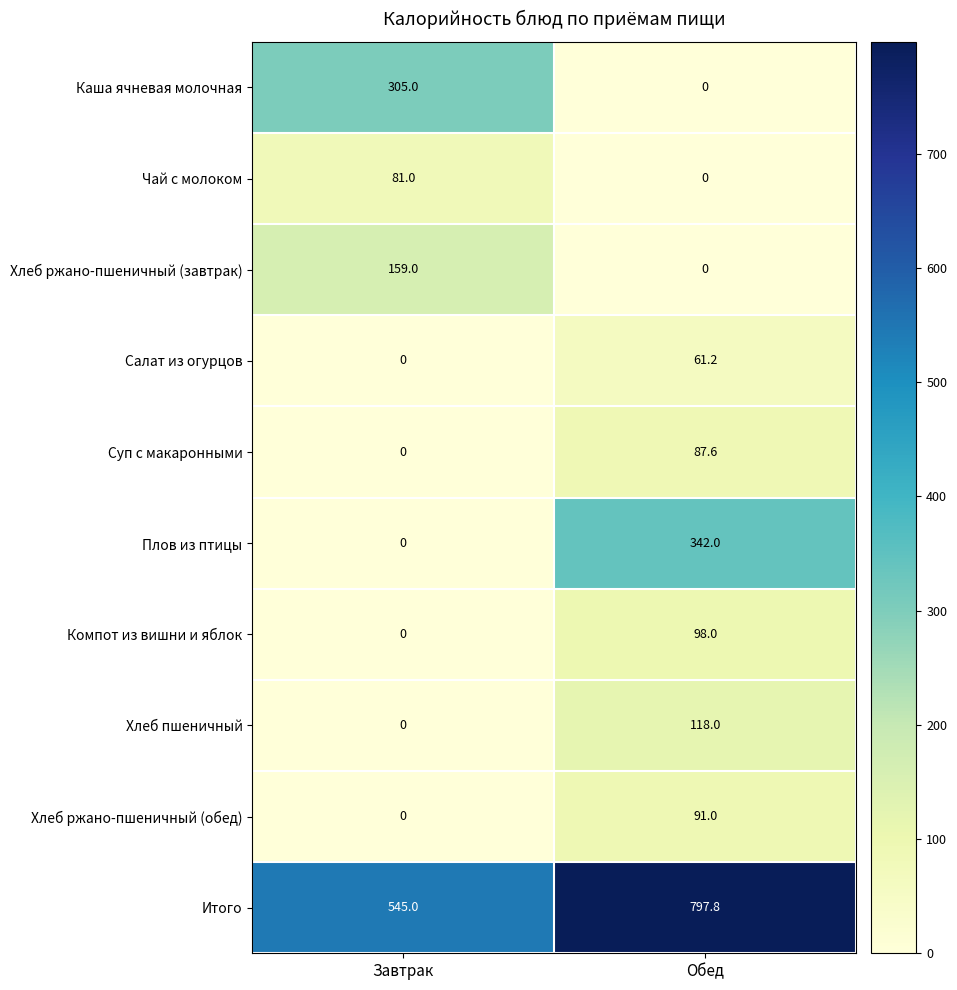

At which category is the sum across all series the highest?

Обед